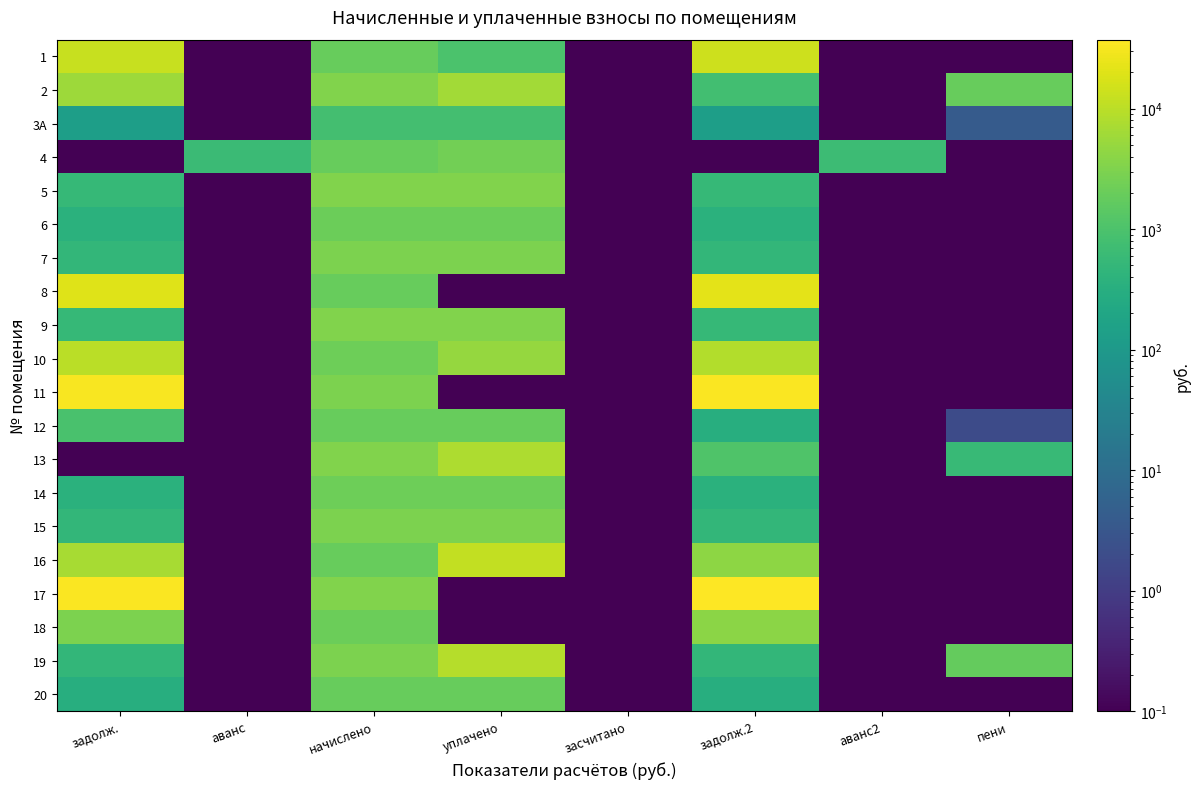

Reading right to left, list all the values displayed in this chart.

1: пени=0.1	аванс2=0.1	задолж.2=13881.8	засчитано=0.1	уплачено=1000.0	начислено=1862.2	аванс=0.1	задолж.=12715.9
2: пени=1938.2	аванс2=0.1	задолж.2=780.5	засчитано=0.1	уплачено=6448.4	начислено=3250.1	аванс=0.1	задолж.=5644.8
3А: пени=4.0	аванс2=0.1	задолж.2=134.7	засчитано=0.1	уплачено=808.1	начислено=808.1	аванс=0.1	задолж.=134.7
4: пени=0.1	аванс2=650.4	задолж.2=0.1	засчитано=0.1	уплачено=2450.0	начислено=1853.4	аванс=627.1	задолж.=0.1
5: пени=0.1	аванс2=0.1	задолж.2=535.1	засчитано=0.1	уплачено=3210.5	начислено=3210.5	аванс=0.1	задолж.=535.1
6: пени=0.1	аванс2=0.1	задолж.2=357.9	засчитано=0.1	уплачено=2147.7	начислено=2147.7	аванс=0.1	задолж.=357.9
7: пени=0.1	аванс2=0.1	задолж.2=494.1	засчитано=0.1	уплачено=2964.6	начислено=2964.6	аванс=0.1	задолж.=494.1
8: пени=0.1	аванс2=0.1	задолж.2=21720.2	засчитано=0.1	уплачено=0.1	начислено=1875.4	аванс=0.1	задолж.=20378.8
9: пени=0.1	аванс2=0.1	задолж.2=538.0	засчитано=0.1	уплачено=3228.1	начислено=3228.1	аванс=0.1	задолж.=538.0
10: пени=0.1	аванс2=0.1	задолж.2=8702.8	засчитано=0.1	уплачено=5028.6	начислено=2156.5	аванс=0.1	задолж.=9967.3
11: пени=0.1	аванс2=0.1	задолж.2=34386.3	засчитано=0.1	уплачено=0.1	начислено=2969.0	аванс=0.1	задолж.=32262.6
12: пени=1.9	аванс2=0.1	задолж.2=308.9	засчитано=0.1	уплачено=1853.4	начислено=1853.4	аванс=0.1	задолж.=927.3
13: пени=582.1	аванс2=0.1	задолж.2=1074.6	засчитано=0.1	уплачено=7820.4	начислено=3223.7	аванс=0.1	задолж.=0.1
14: пени=0.1	аванс2=0.1	задолж.2=360.1	засчитано=0.1	уплачено=2160.8	начислено=2160.8	аванс=0.1	задолж.=360.1
15: пени=0.1	аванс2=0.1	задолж.2=491.2	засчитано=0.1	уплачено=2947.0	начислено=2947.0	аванс=0.1	задолж.=491.2
16: пени=0.1	аванс2=0.1	задолж.2=4321.1	засчитано=0.1	уплачено=11455.6	начислено=1857.8	аванс=0.1	задолж.=6984.6
17: пени=0.1	аванс2=0.1	задолж.2=37438.4	засчитано=0.1	уплачено=0.1	начислено=3232.5	аванс=0.1	задолж.=35126.2
18: пени=0.1	аванс2=0.1	задолж.2=4028.2	засчитано=0.1	уплачено=0.1	начислено=2099.4	аванс=0.1	задолж.=2917.3
19: пени=1776.6	аванс2=0.1	задолж.2=493.4	засчитано=0.1	уплачено=8954.7	начислено=2960.2	аванс=0.1	задолж.=493.4
20: пени=0.1	аванс2=0.1	задолж.2=309.6	засчитано=0.1	уплачено=1857.8	начислено=1857.8	аванс=0.1	задолж.=309.6